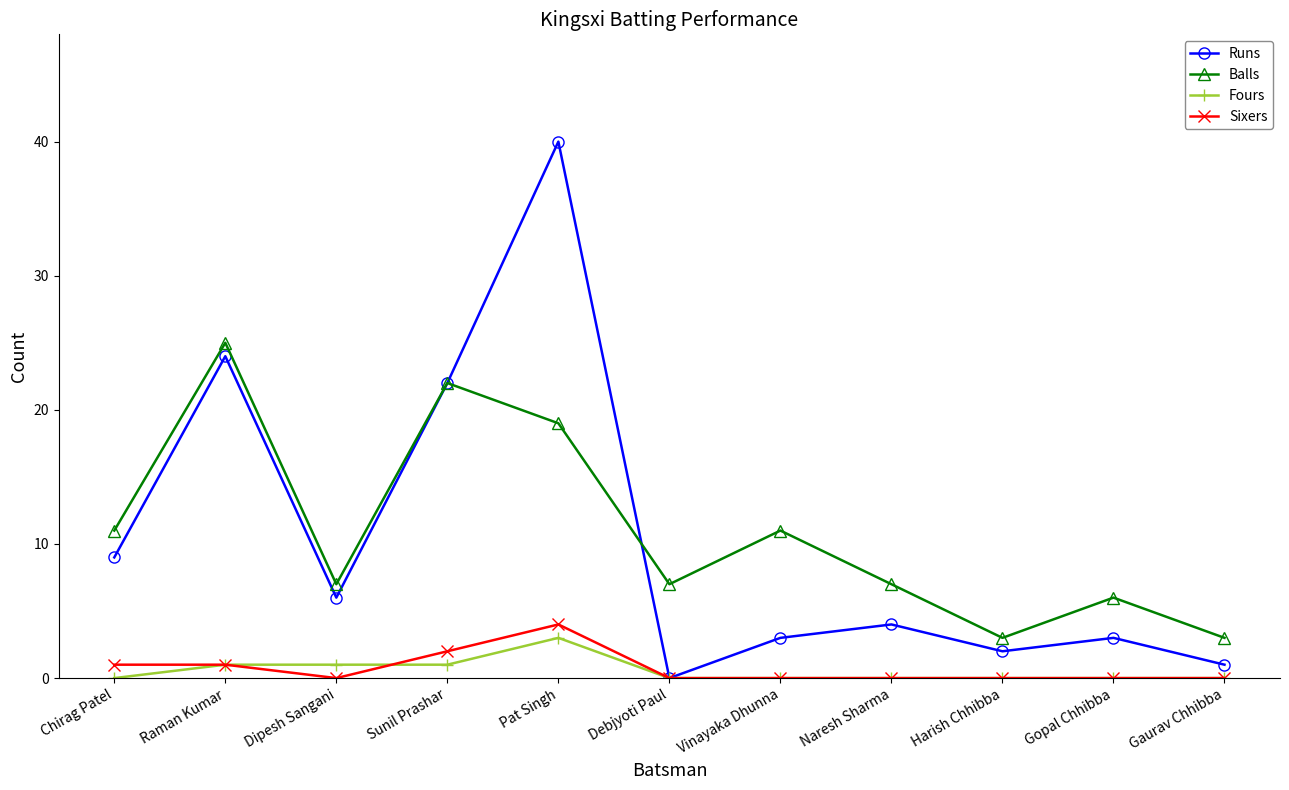

What is the maximum value shown in the chart?

40